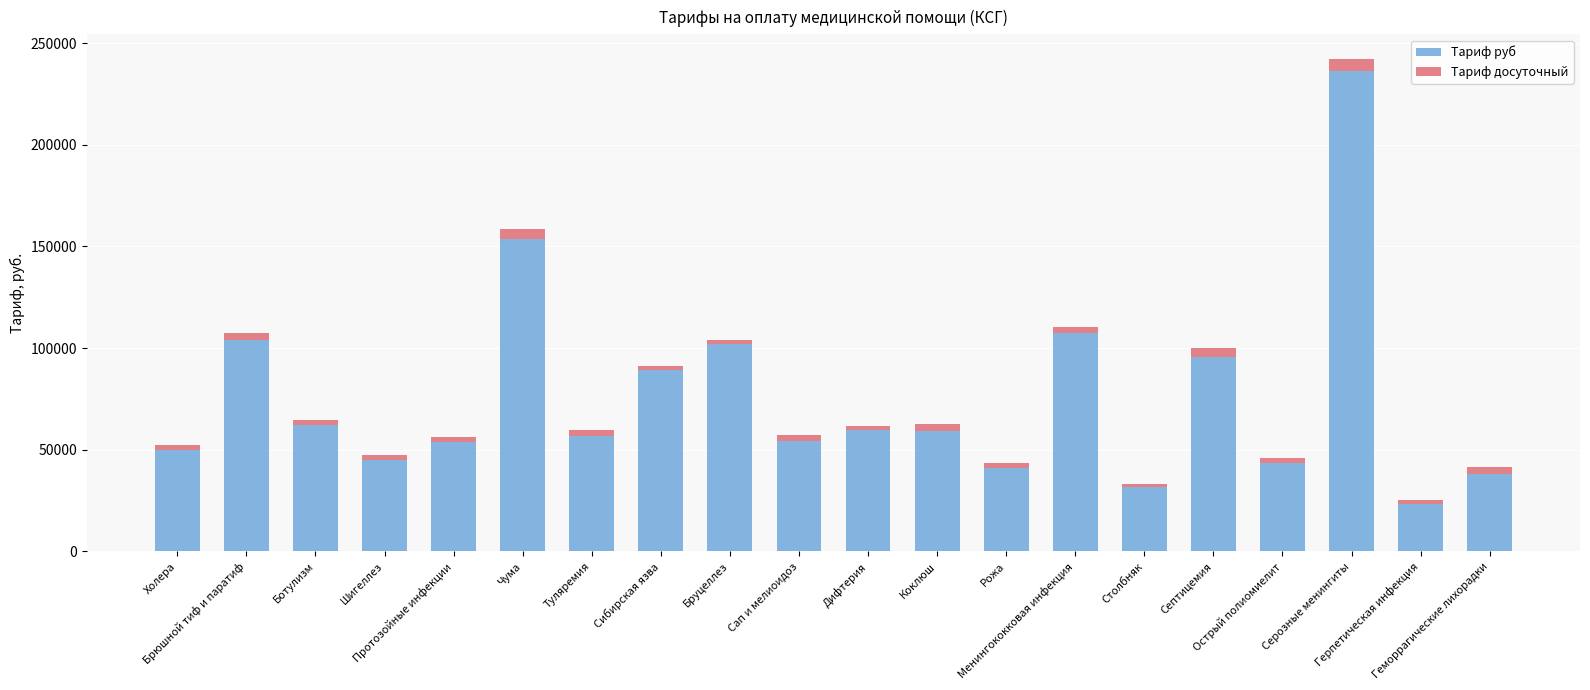

What is the difference between the maximum and minimum values in the Тариф руб series?

212838.8